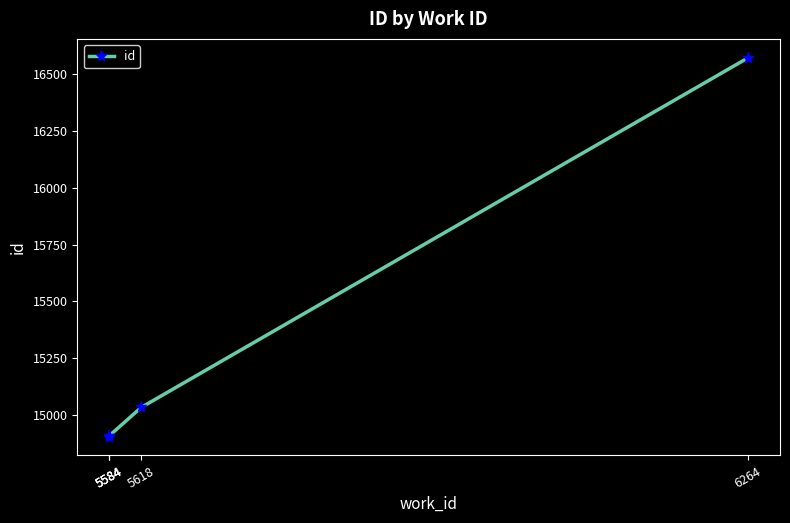

Rank the categories by value from highest to lowest.

6264, 5618, 5584, 5584, 5584